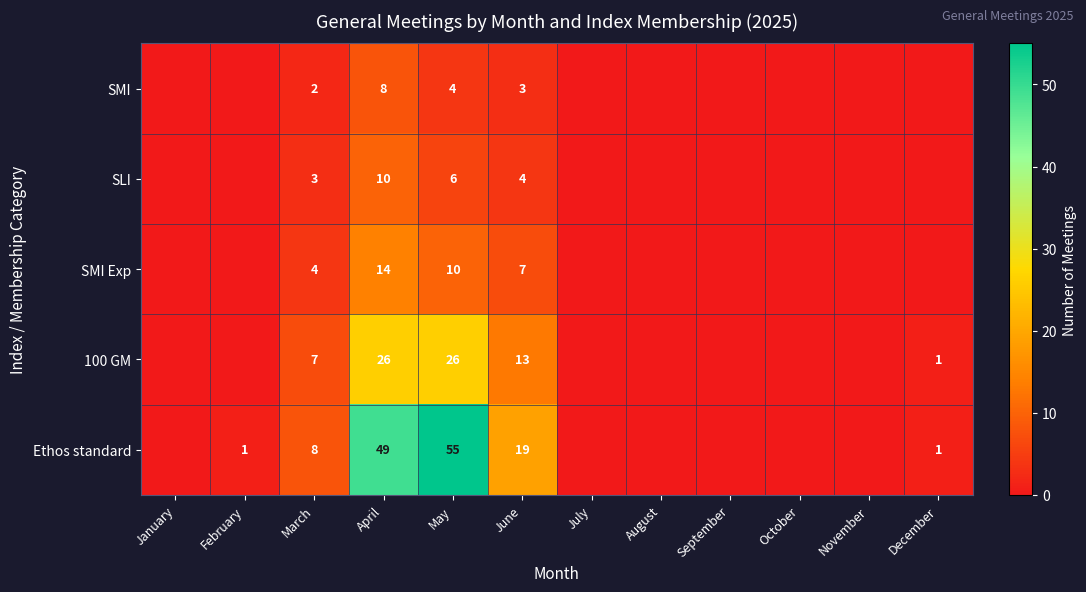

Rank the series at April from highest to lowest value.

Ethos standard, 100 GM, SMI Exp, SLI, SMI